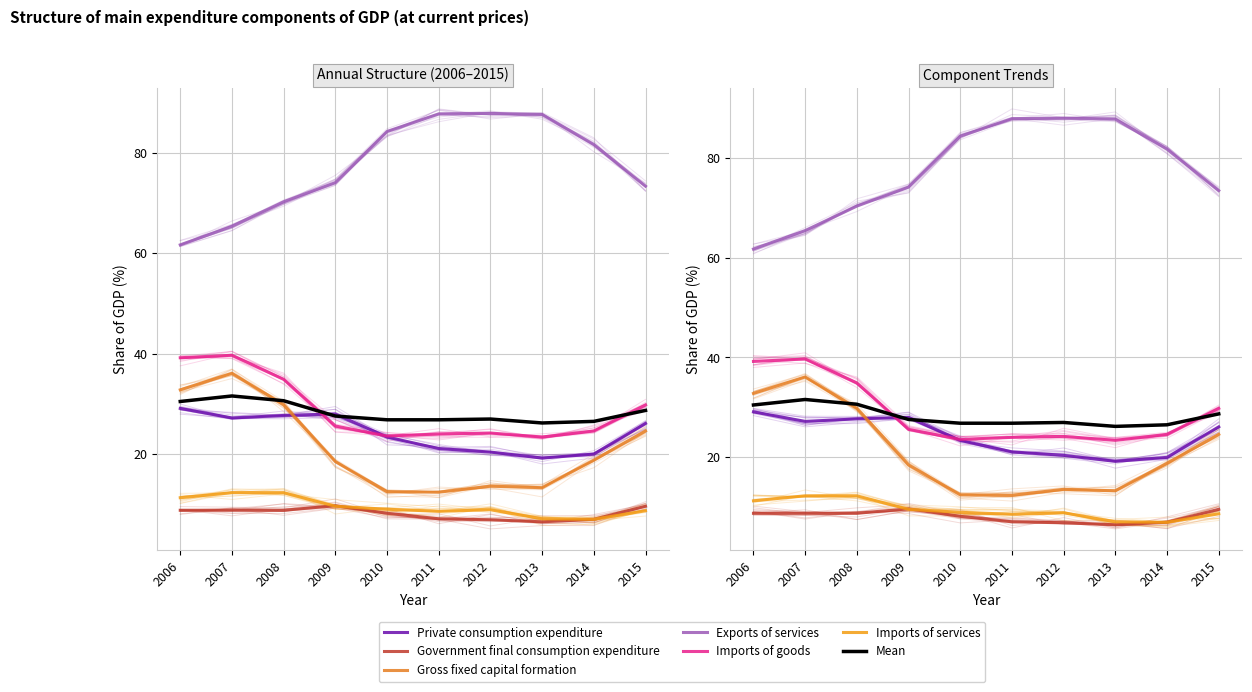

Rank the categories by Gross fixed capital formation value from highest to lowest.

2007, 2006, 2008, 2015, 2014, 2009, 2012, 2013, 2010, 2011